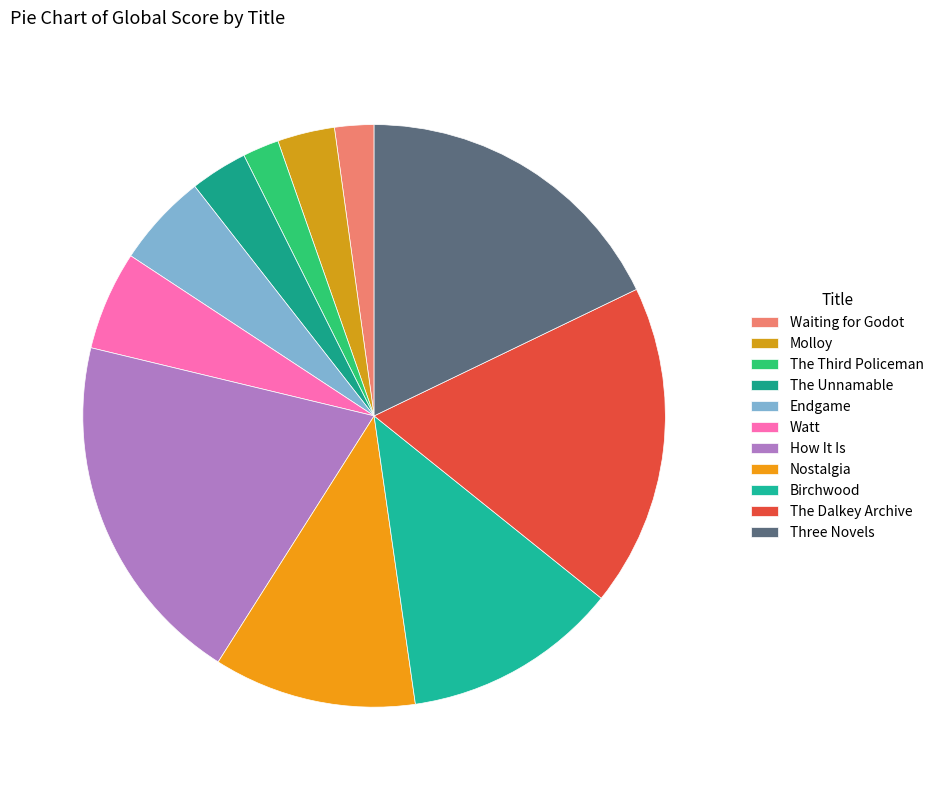

To the nearest percent, what is the average slice percentage?

9%